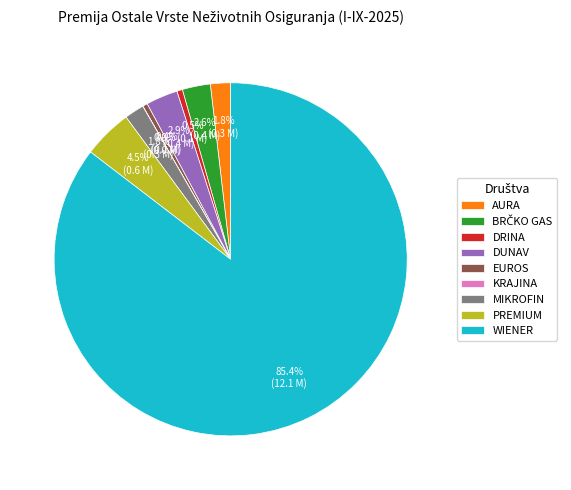

Which slice is the largest?

WIENER